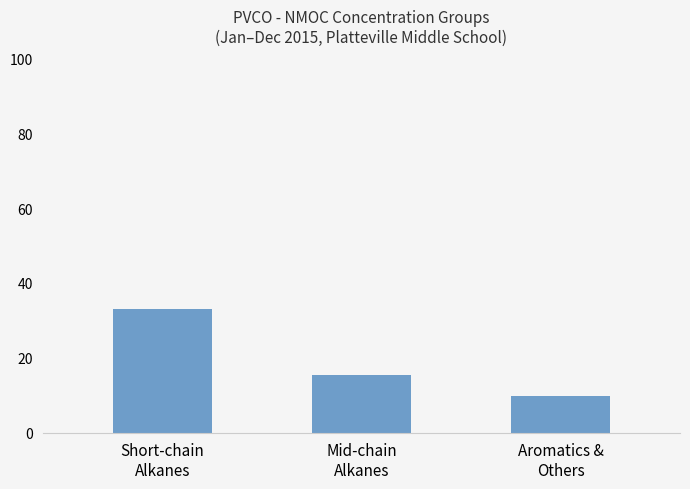

What is the greatest value displayed?

32.9